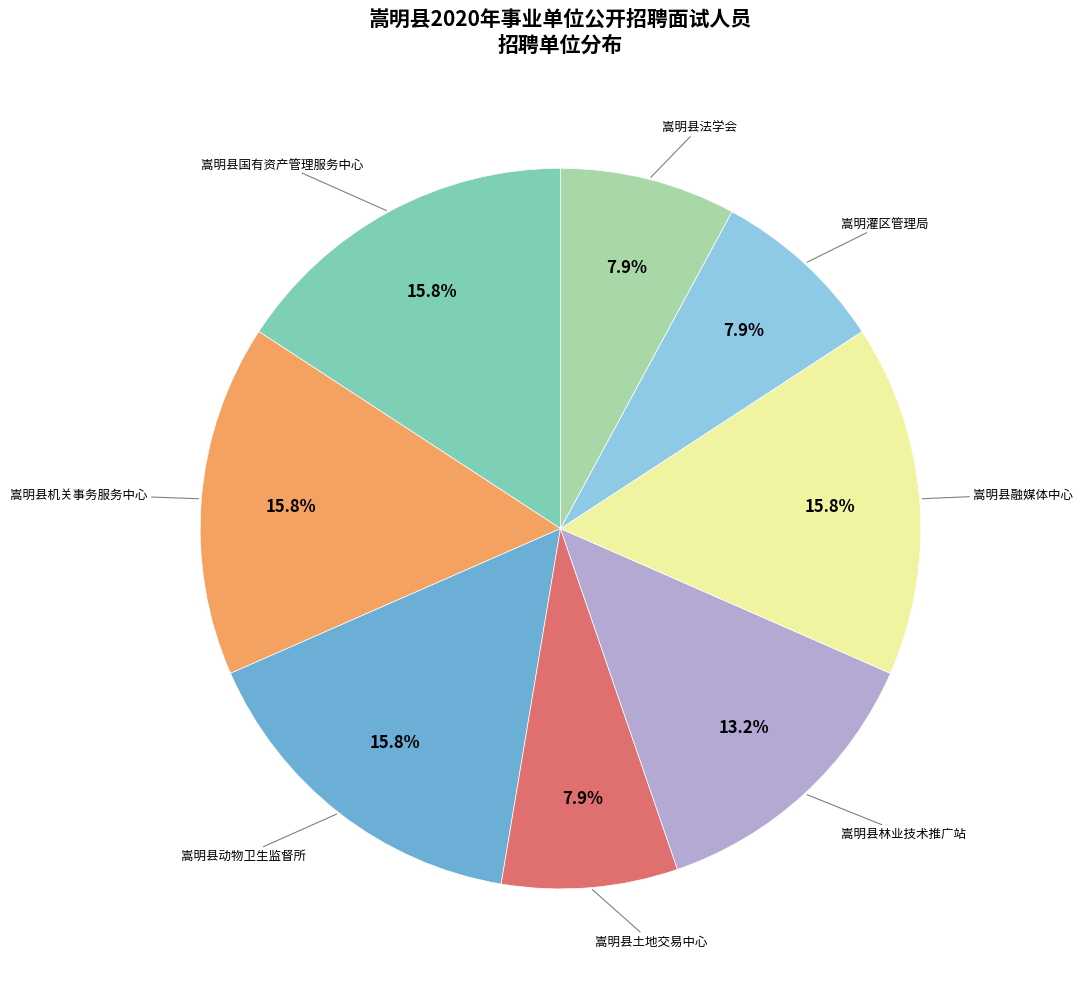

Is there any slice that represents more than half of the pie?

No